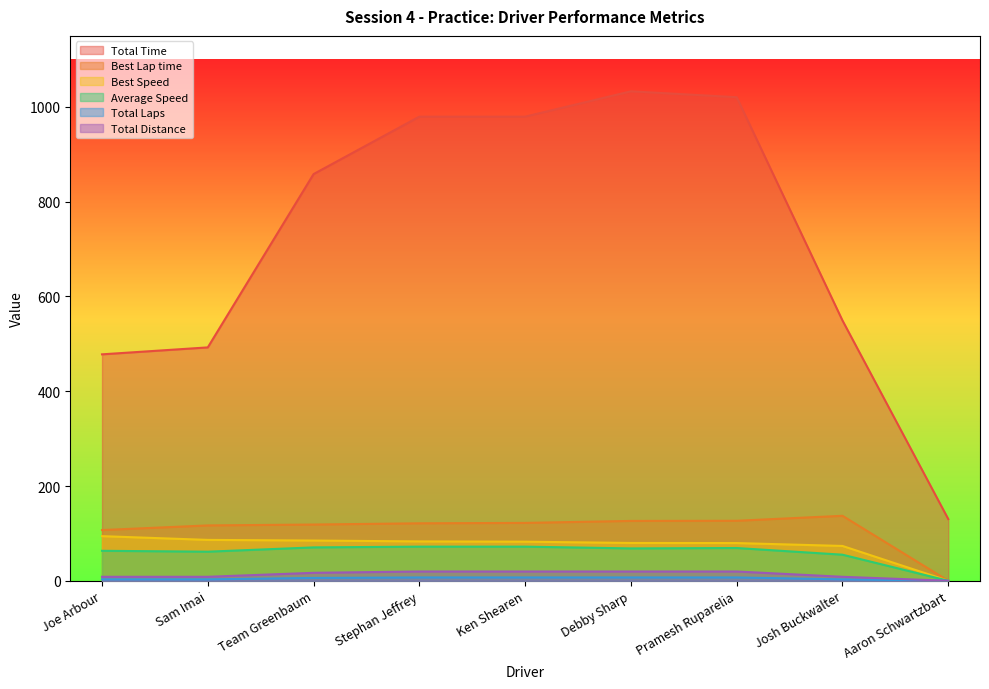

At which label is Best Lap time closest to 68?

Joe Arbour